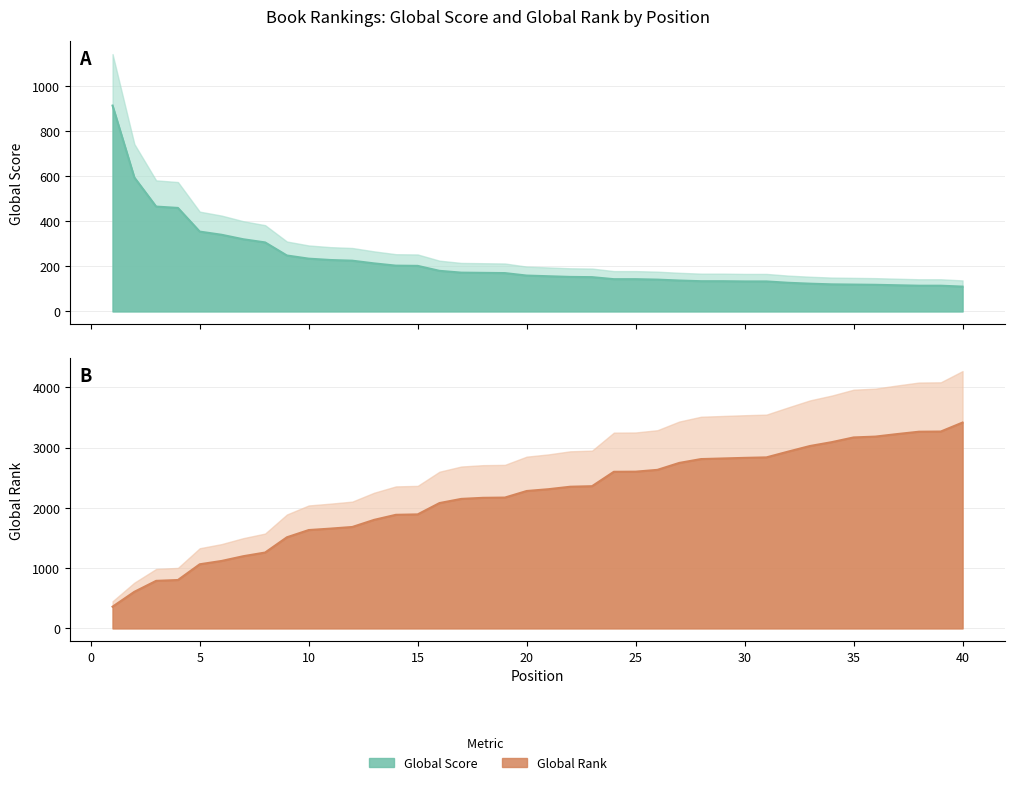

Which series has the widest spread of values?

Global Rank